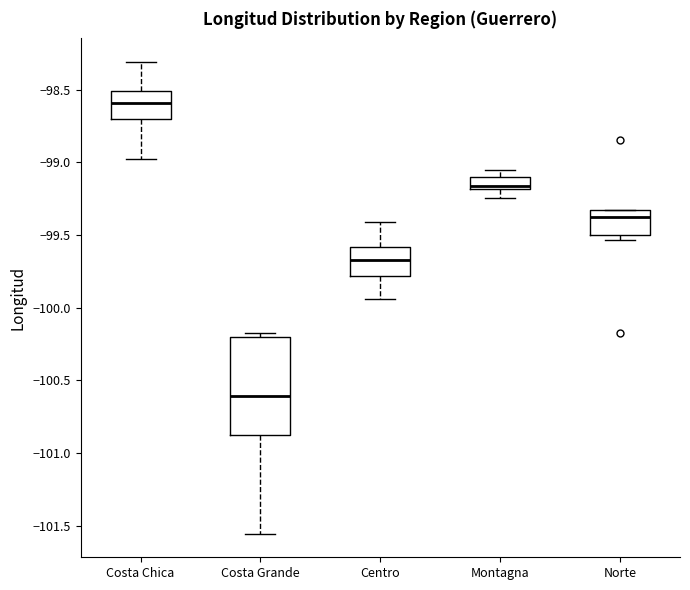

Comparing the boxes themselves (not the whiskers), which one is the tallest?

Costa Grande